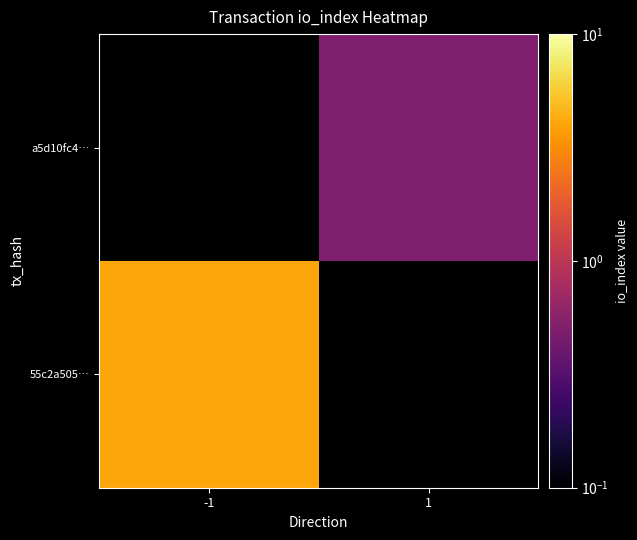

List the series in order of their peak value, lowest first.

55c2a505…, a5d10fc4…